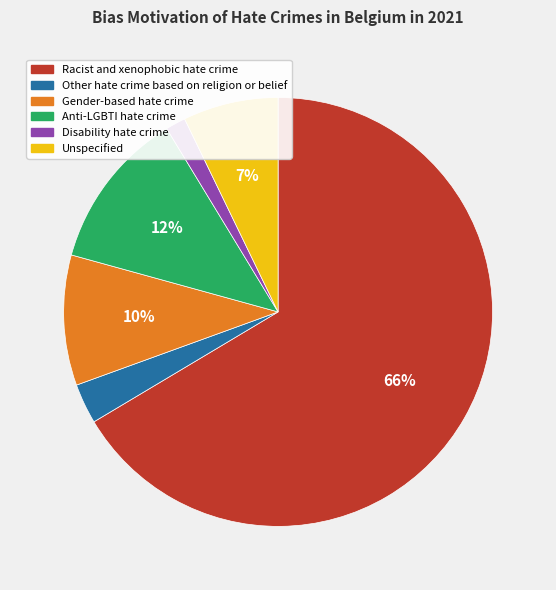

Do Gender-based hate crime and Anti-LGBTI hate crime together represent more than half of the pie?

No